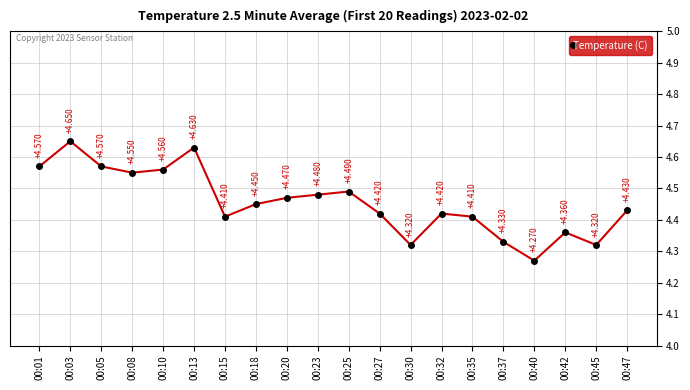

True or false: there are more than 2 points higher than both neighbors.

True